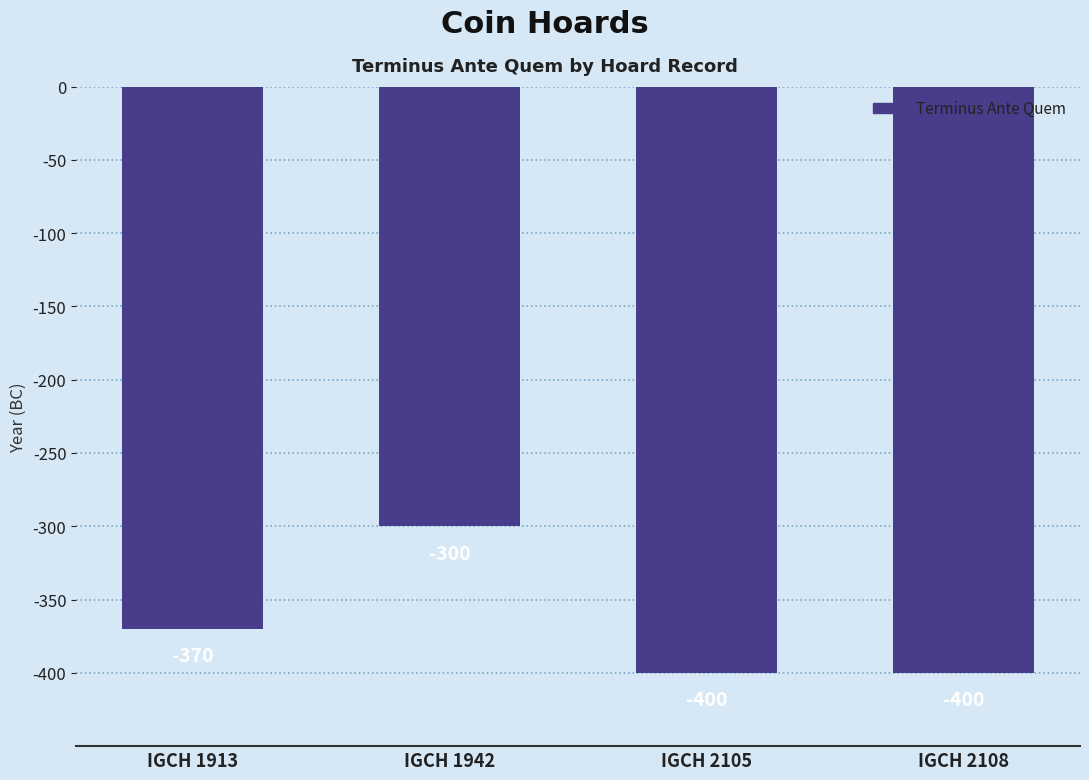

What is the sum of all values?

-1470